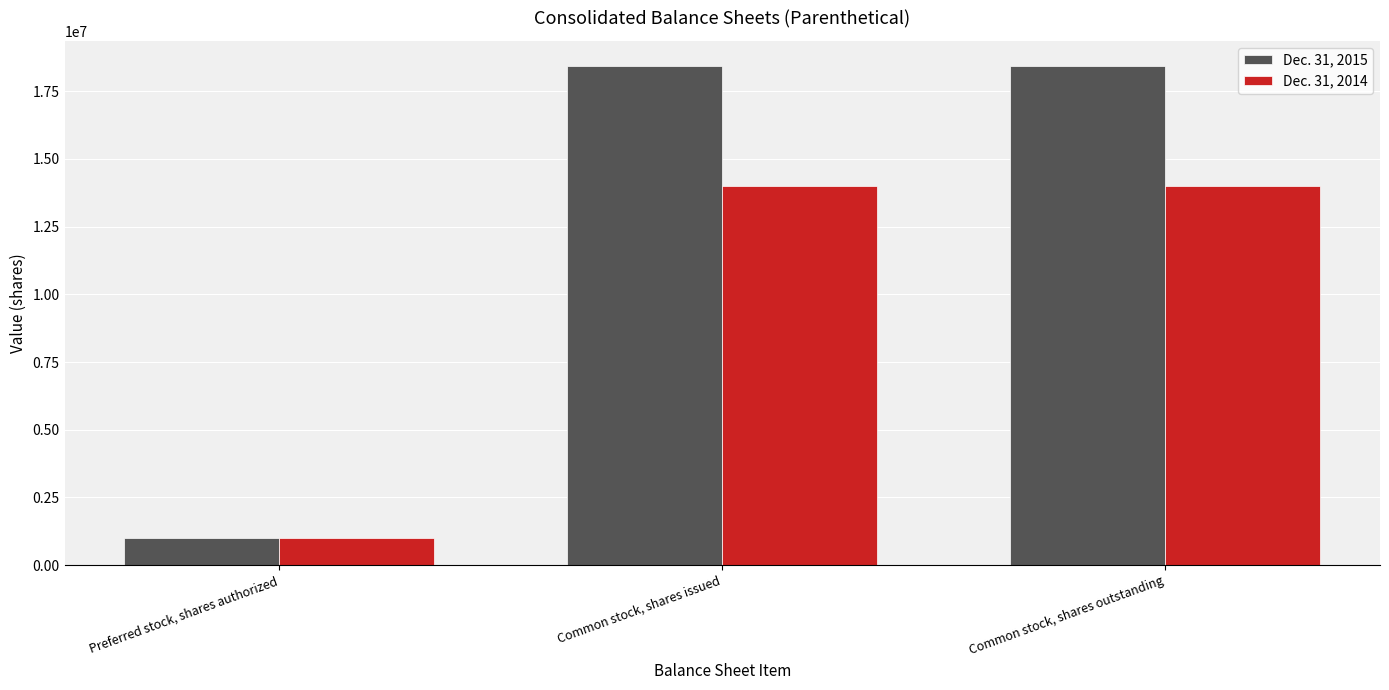

What is the minimum value for Dec. 31, 2014?

1000000